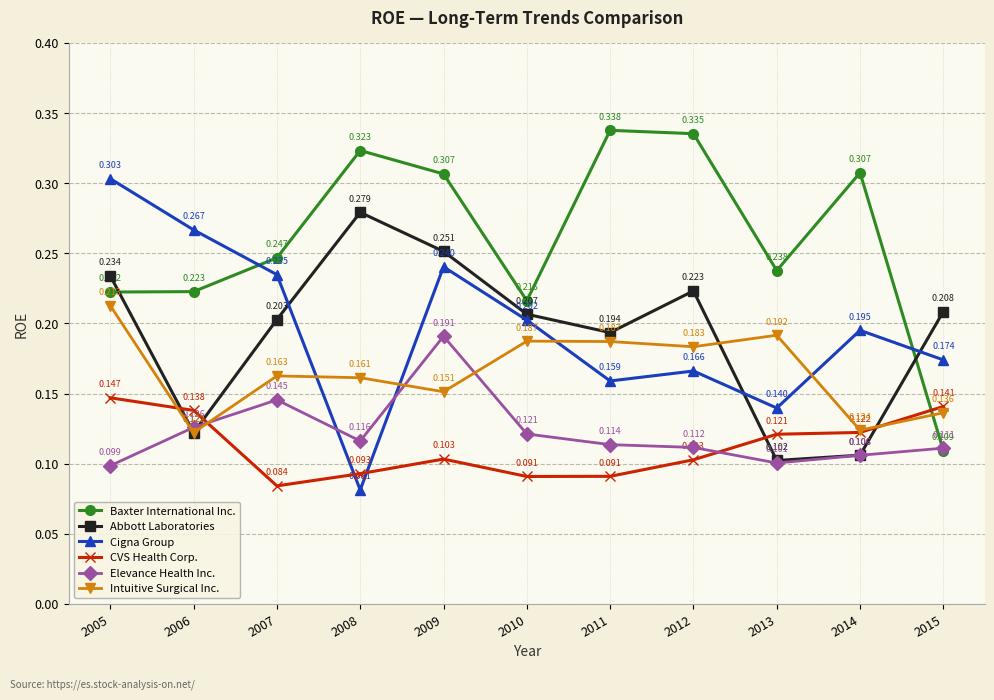

What is the total value across all series at 2012?

1.1